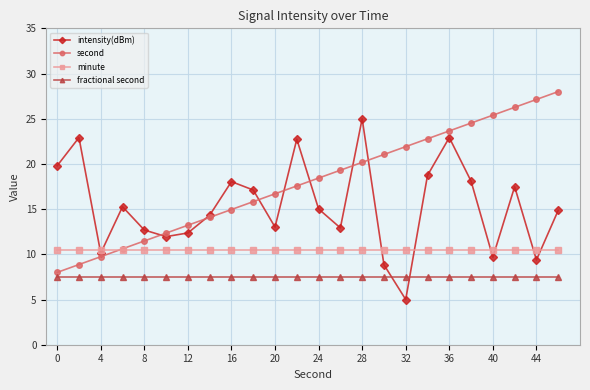

List the series in order of their peak value, highest first.

second, intensity(dBm), minute, fractional second